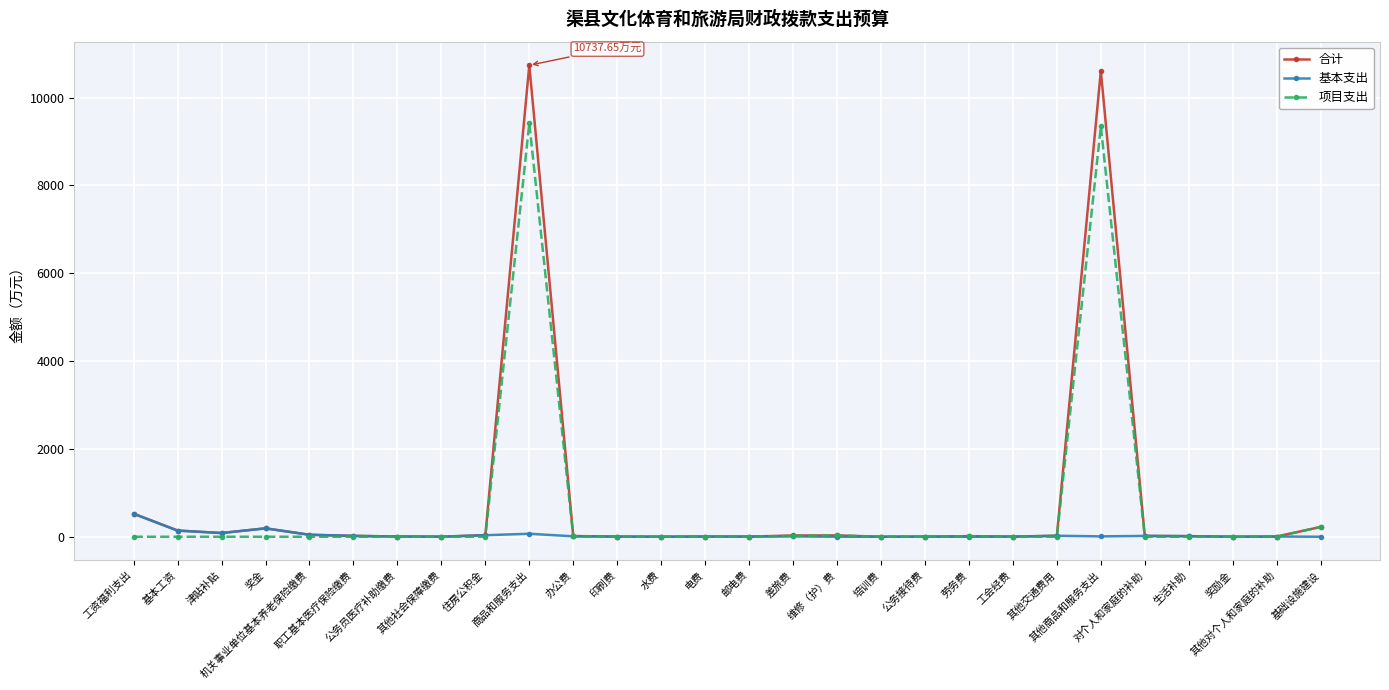

True or false: 项目支出 has more than 1 points higher than both neighbors.

True